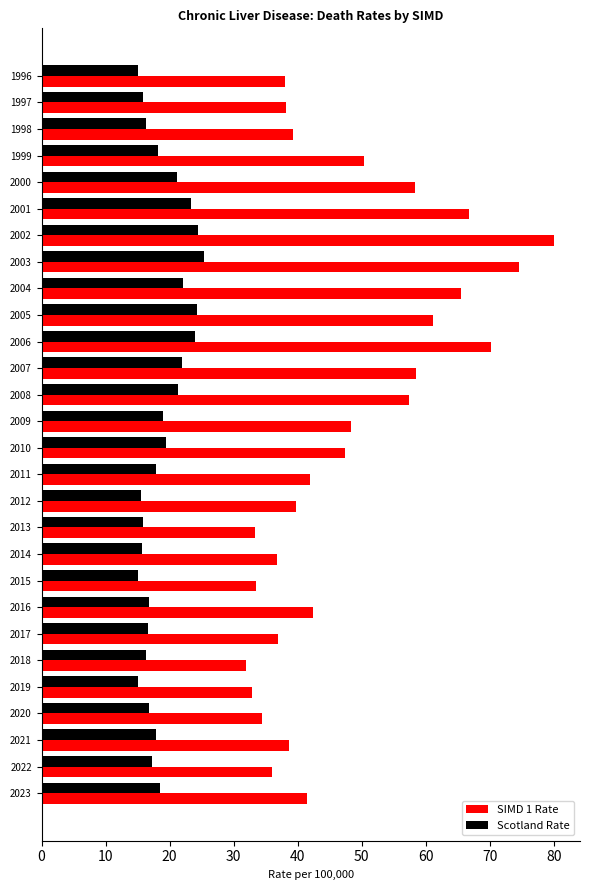

What is the difference between the maximum and minimum values in the Scotland Rate series?

10.3